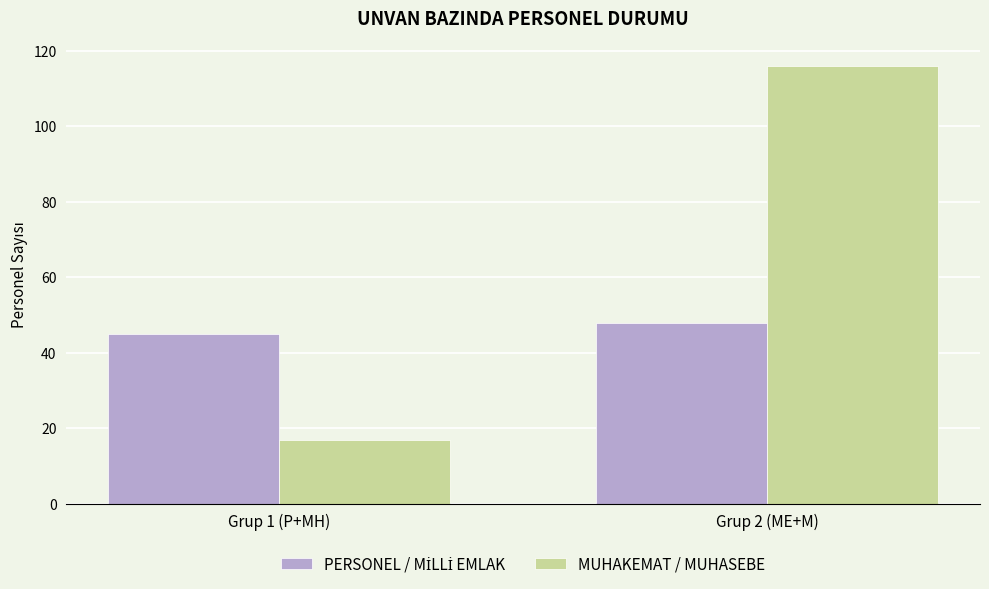

How many bars are there in total?

4